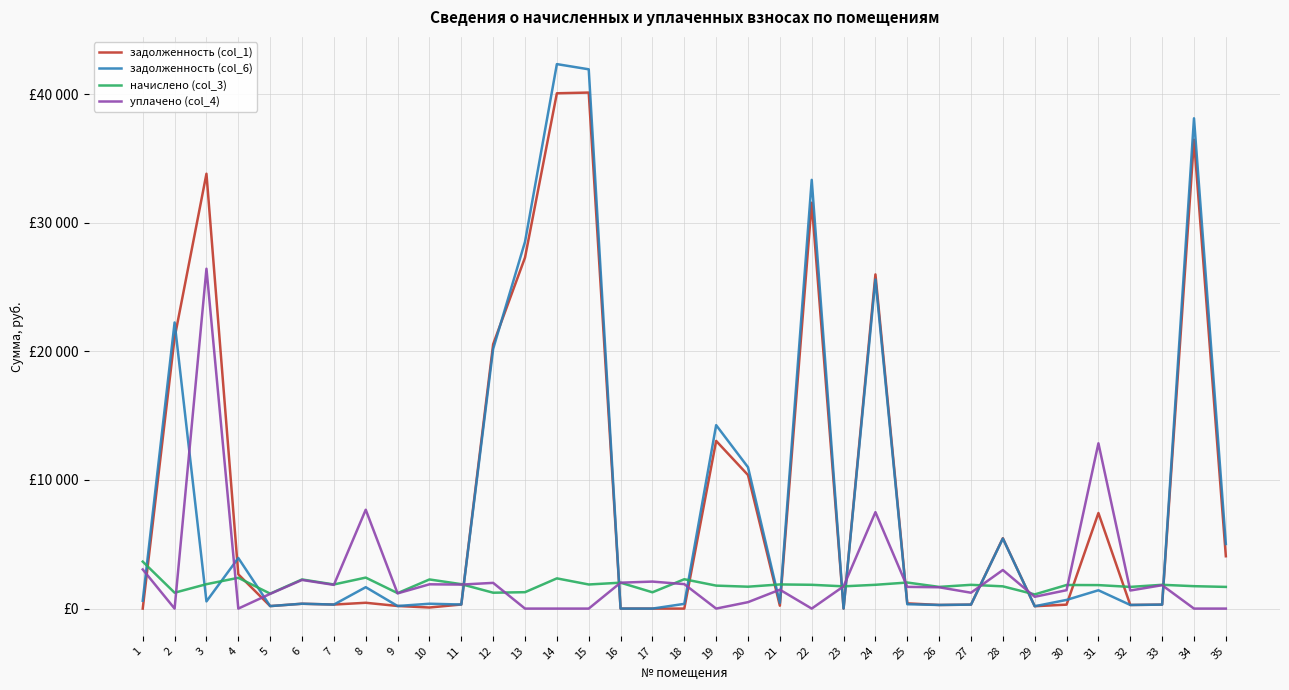

Is the value of задолженность (col_1) at 32 greater than the value of задолженность (col_6) at 11?

No